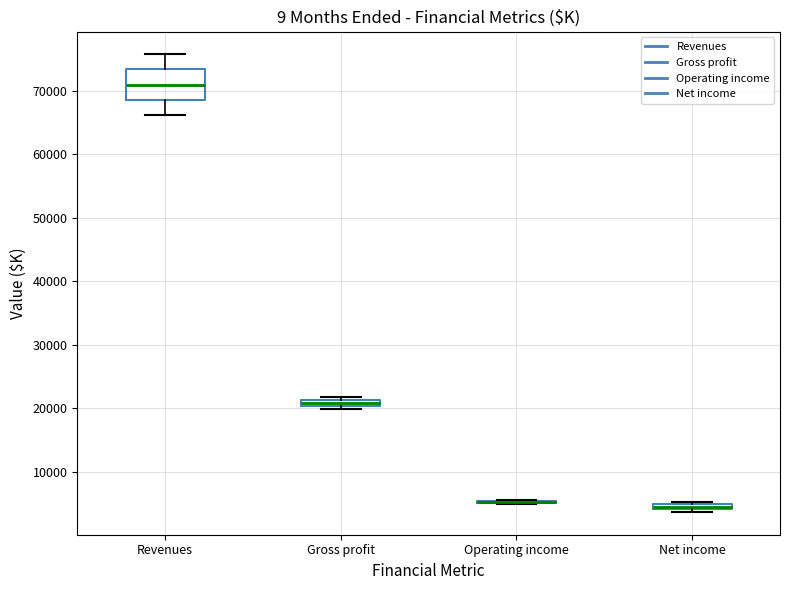

Where is the lower edge of the box for Gross profit on the y-axis? The values are not printed on the chart, so give them approximately, as read against the axis.

20000